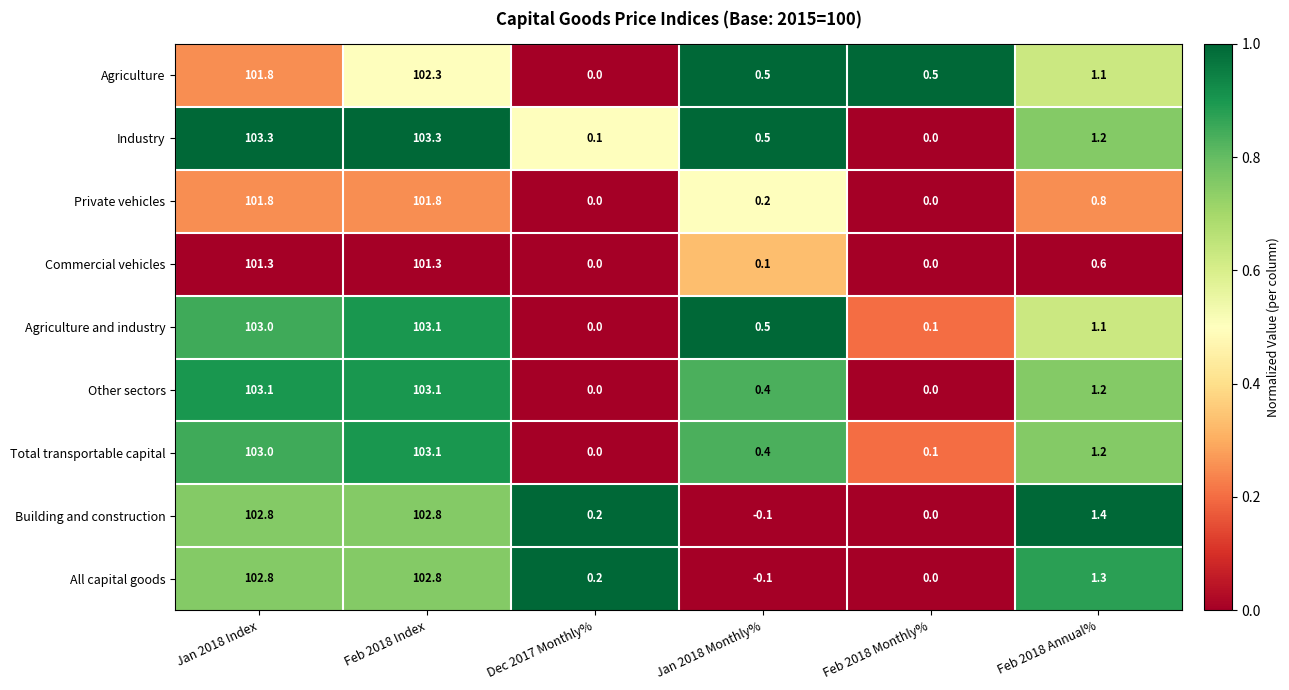

What is the sum of all Total transportable capital values?

207.8